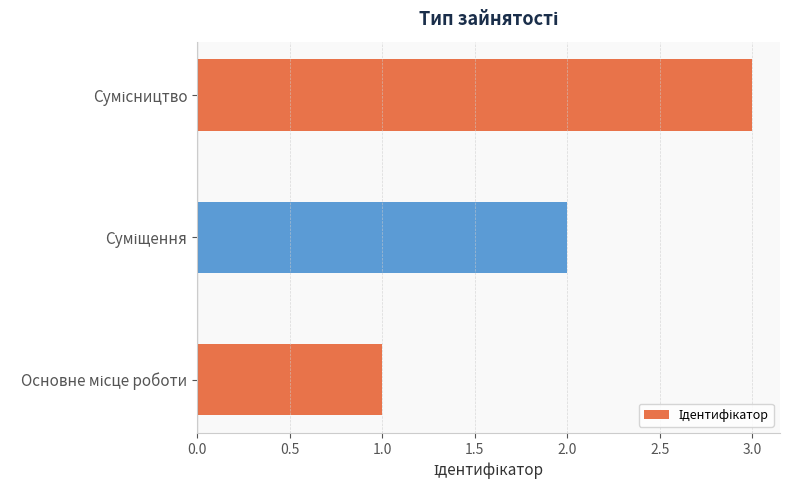

What is the sum of all values?

6